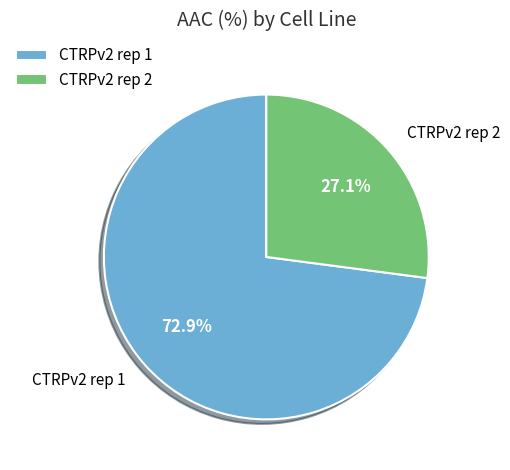

To the nearest percent, what is the difference between the largest and smallest slice percentages?

46%